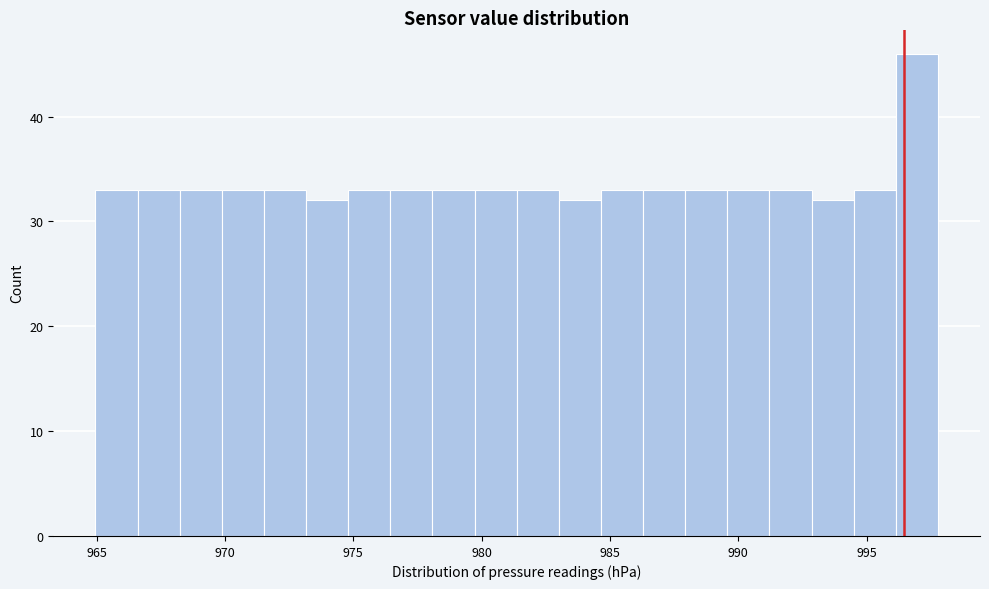

Read against the x-axis, roughly where is the centre of the tallest bar?

997.0